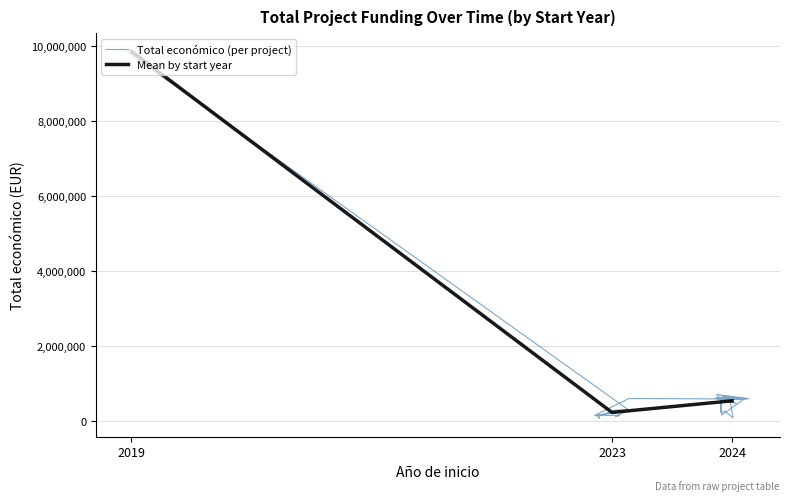

How many points are higher than both their immediate neighbors (excluding endpoints)?

12